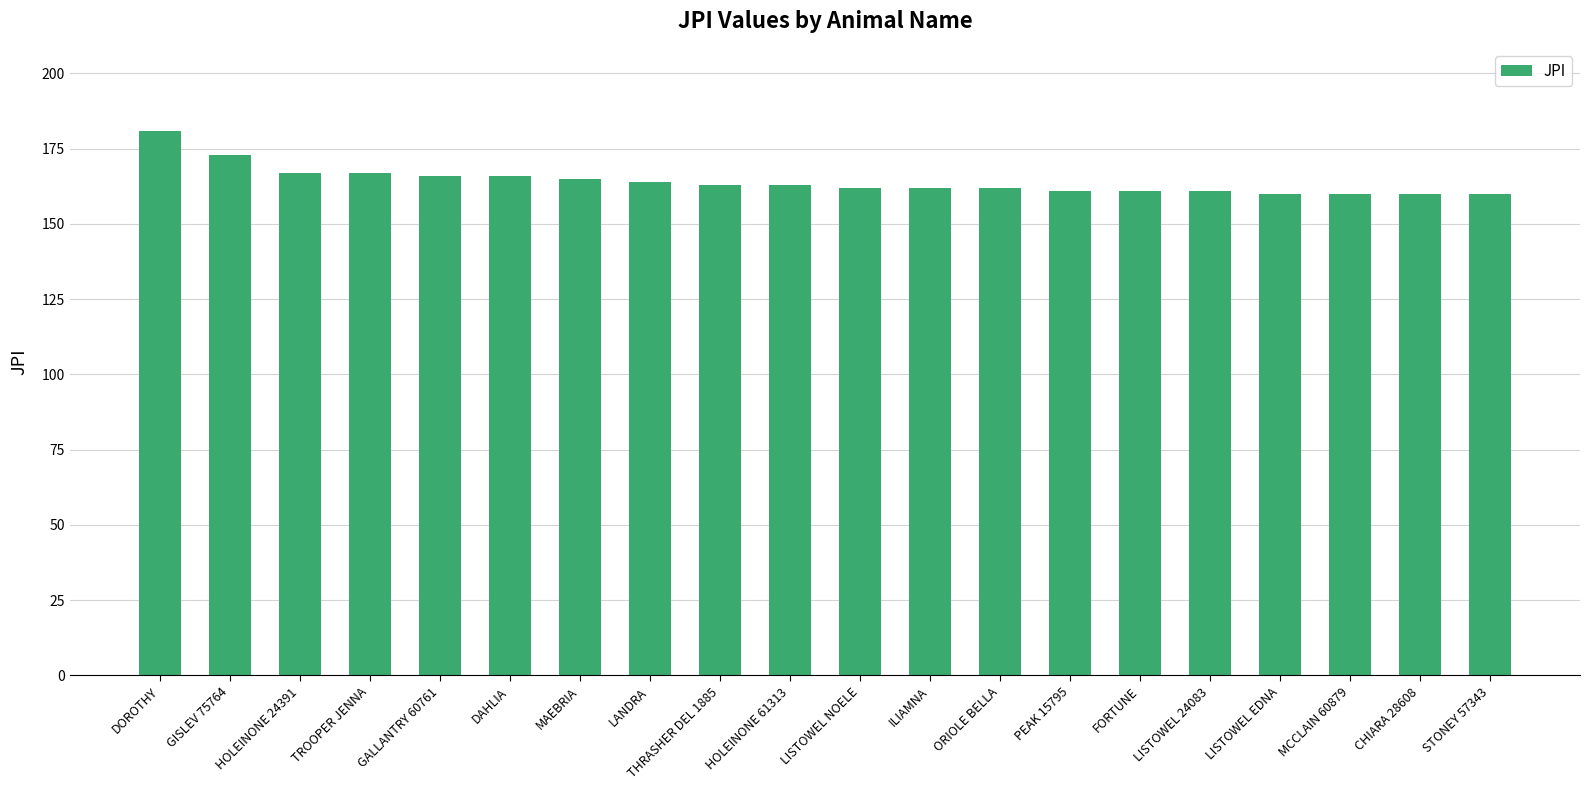

Reading left to right, extract all data points from this chart.

181	173	167	167	166	166	165	164	163	163	162	162	162	161	161	161	160	160	160	160